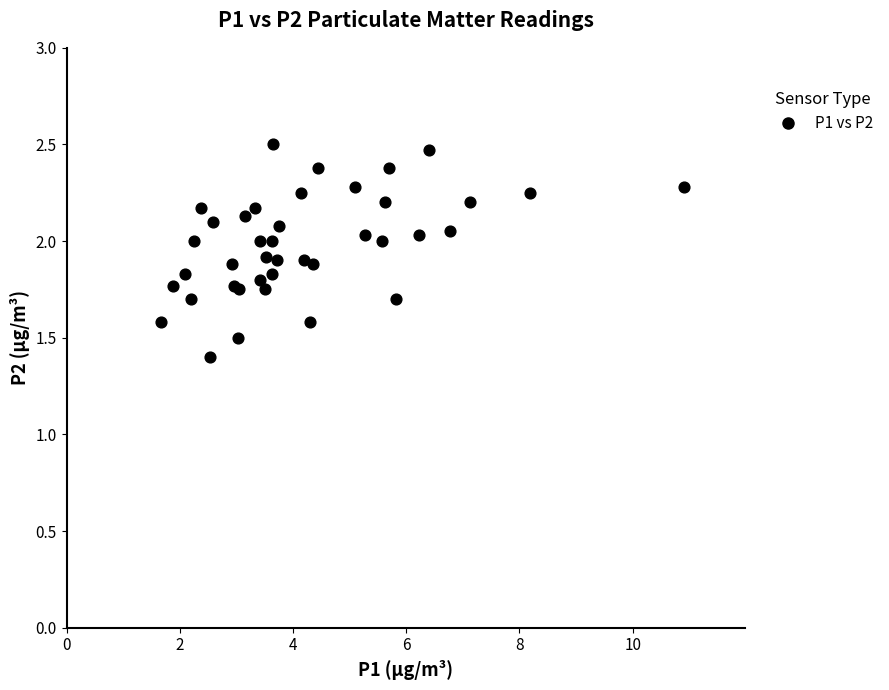

What Y value in the scatter plot is closest to 1?

1.4